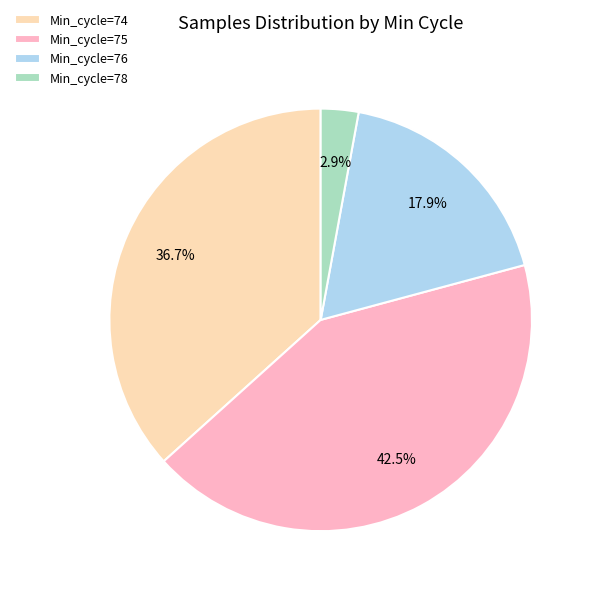

Rank the categories by value from lowest to highest.

Min_cycle=78, Min_cycle=76, Min_cycle=74, Min_cycle=75